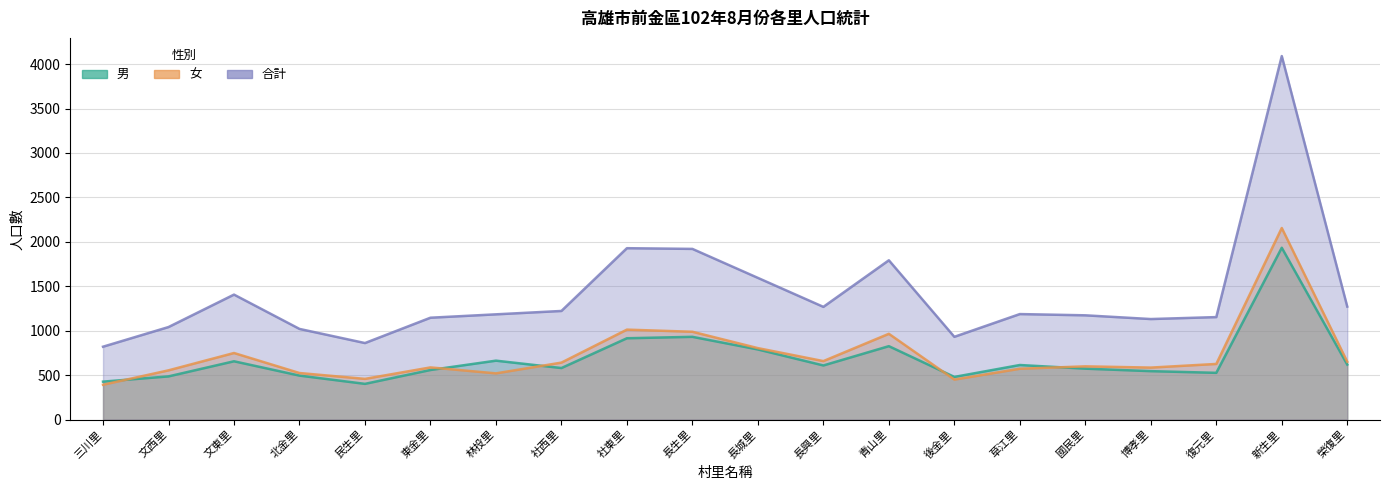

True or false: 女 has more than 1 points higher than both neighbors.

True